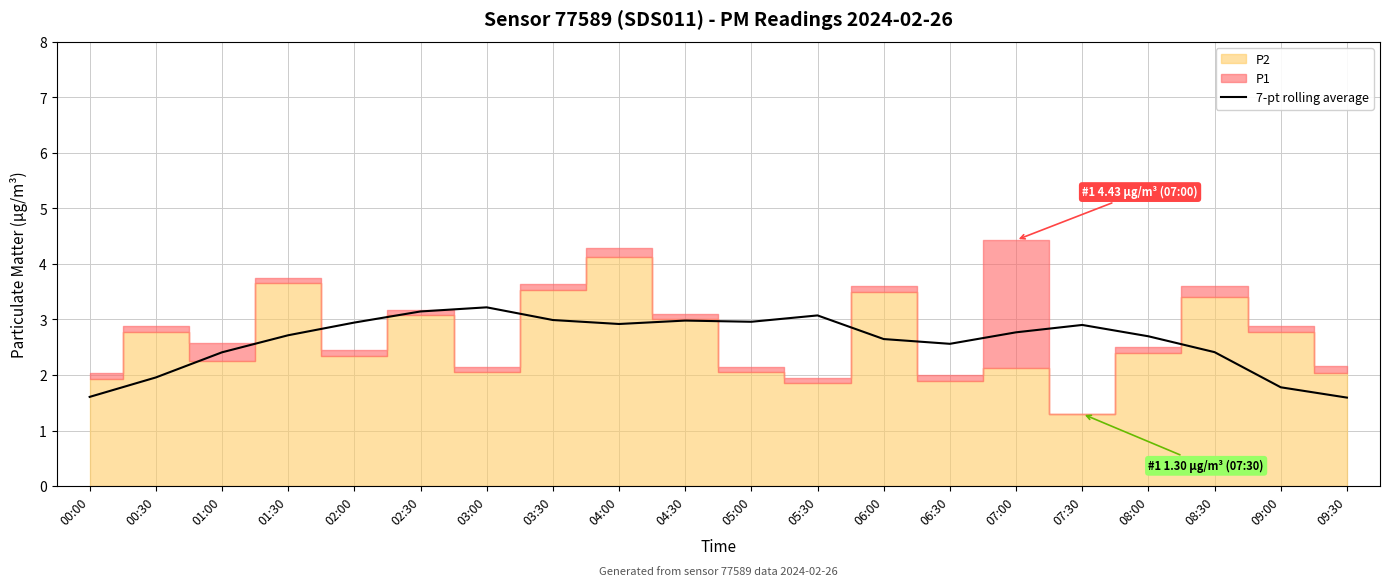

Reading right to left, extract all data points from this chart.

09:30=1.6	09:00=1.8	08:30=2.4	08:00=2.7	07:30=2.9	07:00=2.8	06:30=2.6	06:00=2.6	05:30=3.1	05:00=3.0	04:30=3.0	04:00=2.9	03:30=3.0	03:00=3.2	02:30=3.1	02:00=2.9	01:30=2.7	01:00=2.4	00:30=2.0	00:00=1.6